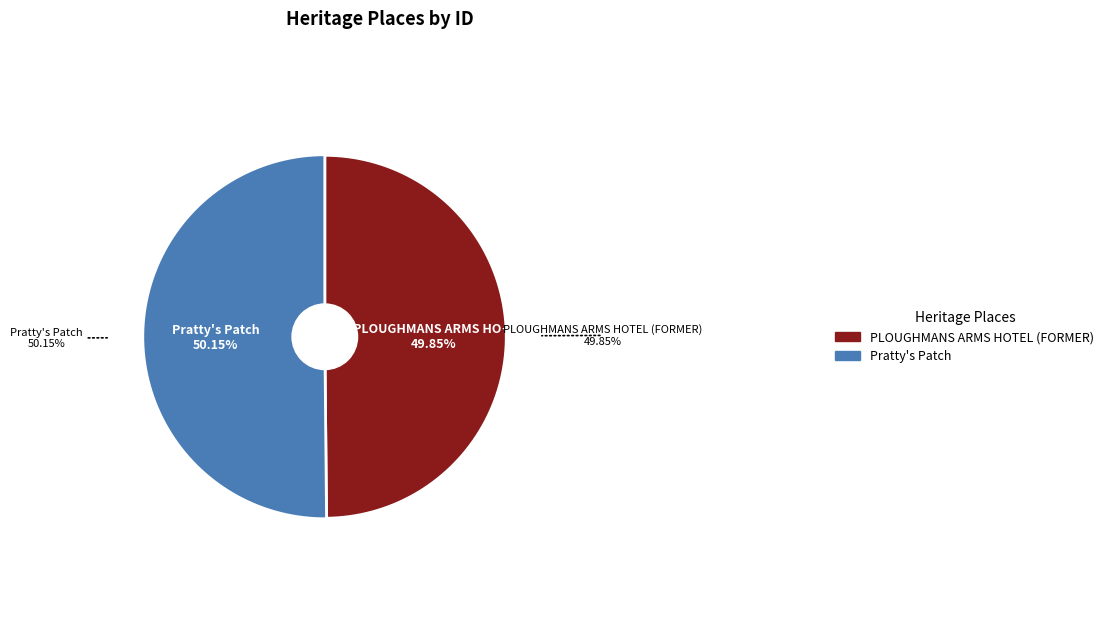

Which slice is the largest?

Pratty's Patch